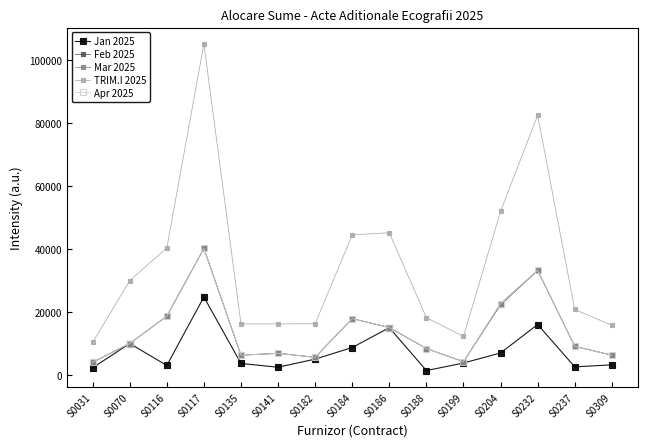

What is the spread (max minus min) of values at S0117?

80473.7